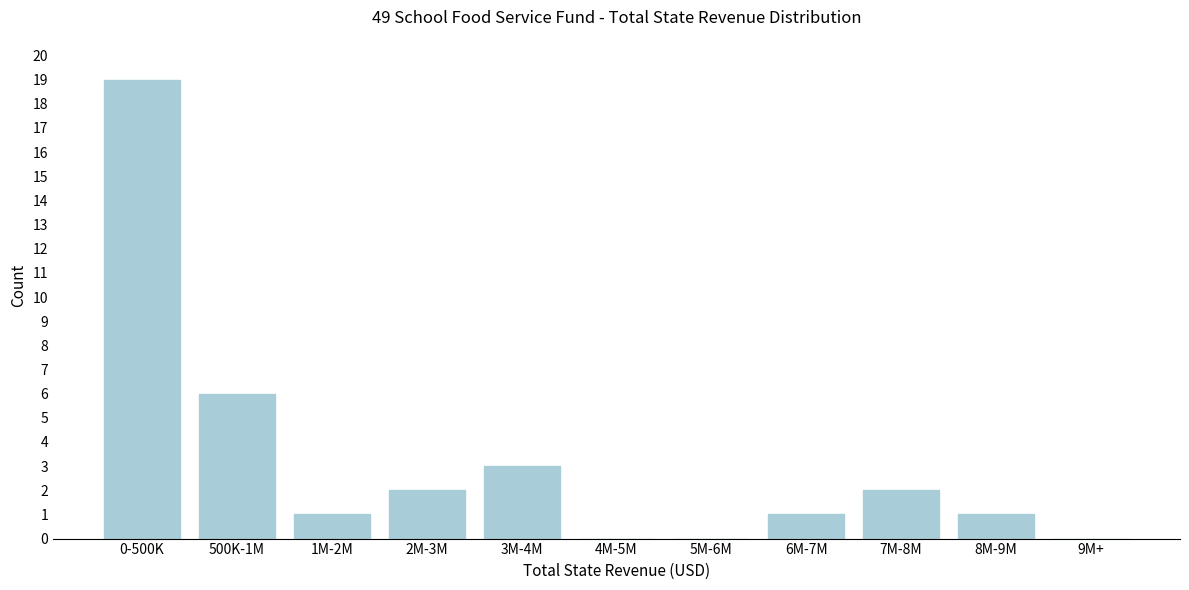

Reading right to left, transcribe all the data shown in this chart.

9M+=0	8M-9M=1	7M-8M=2	6M-7M=1	5M-6M=0	4M-5M=0	3M-4M=3	2M-3M=2	1M-2M=1	500K-1M=6	0-500K=19